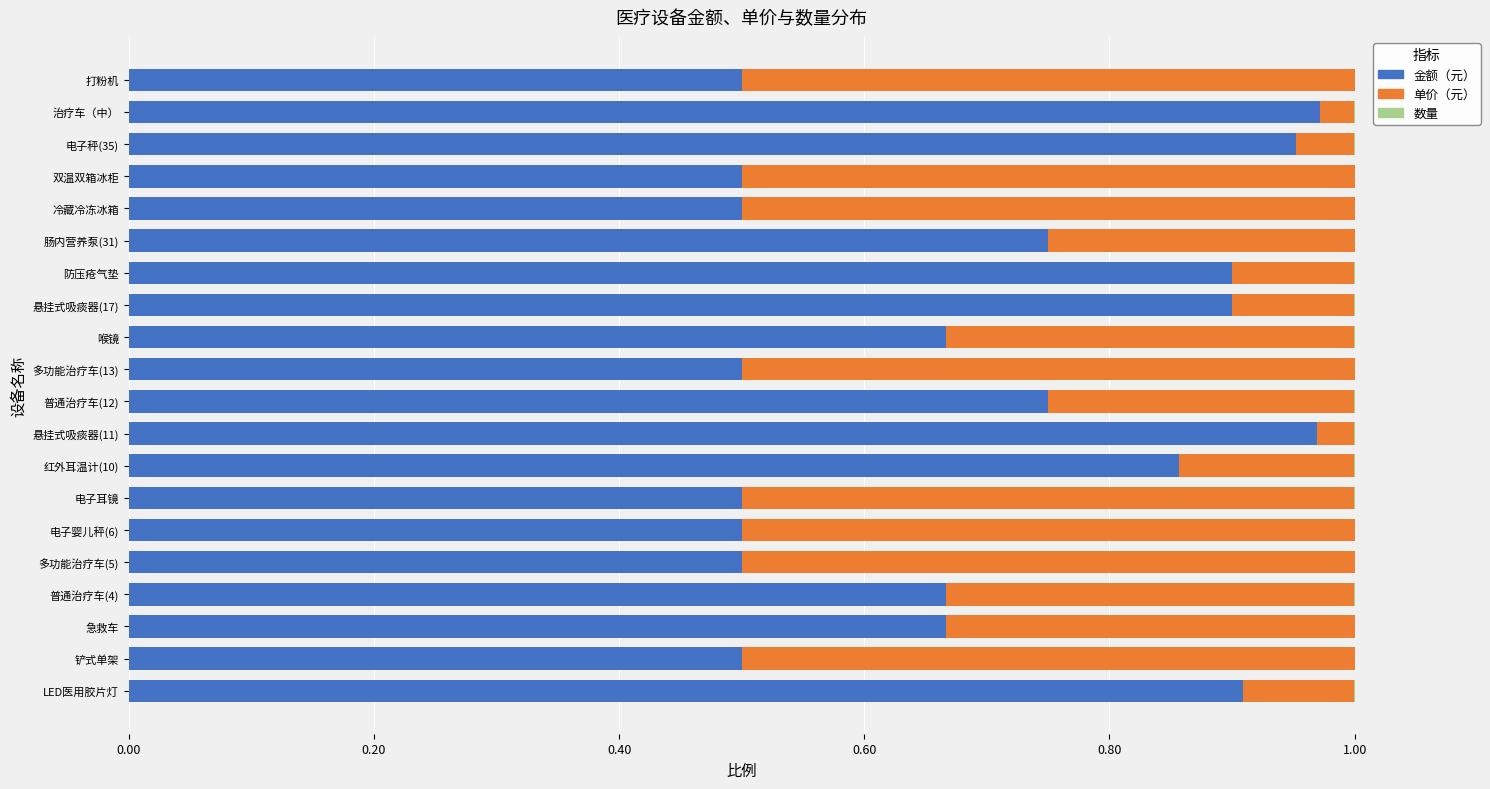

What is the sum of all 金额（元） values?

14.0